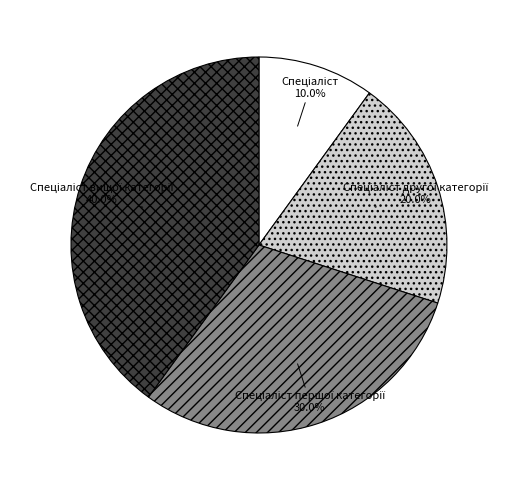

How many slices are in this pie chart?

4